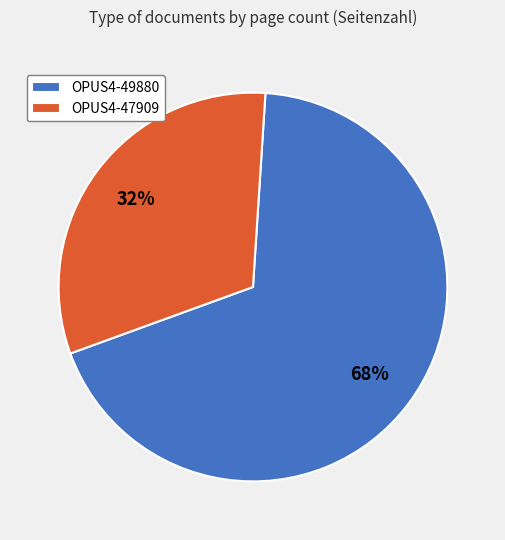

What is the majority slice?

OPUS4-49880